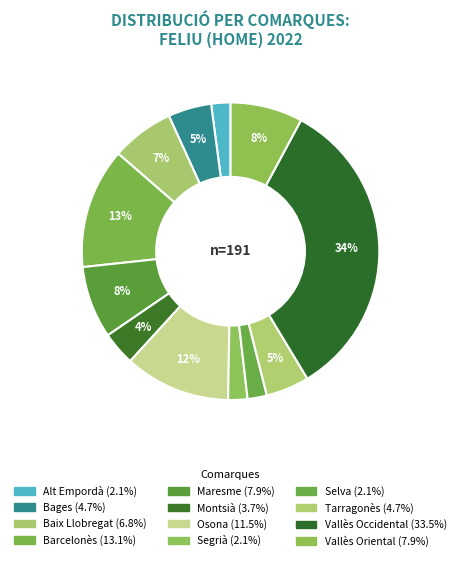

The Barcelonès slice represents 13% of the pie. True or false?

True